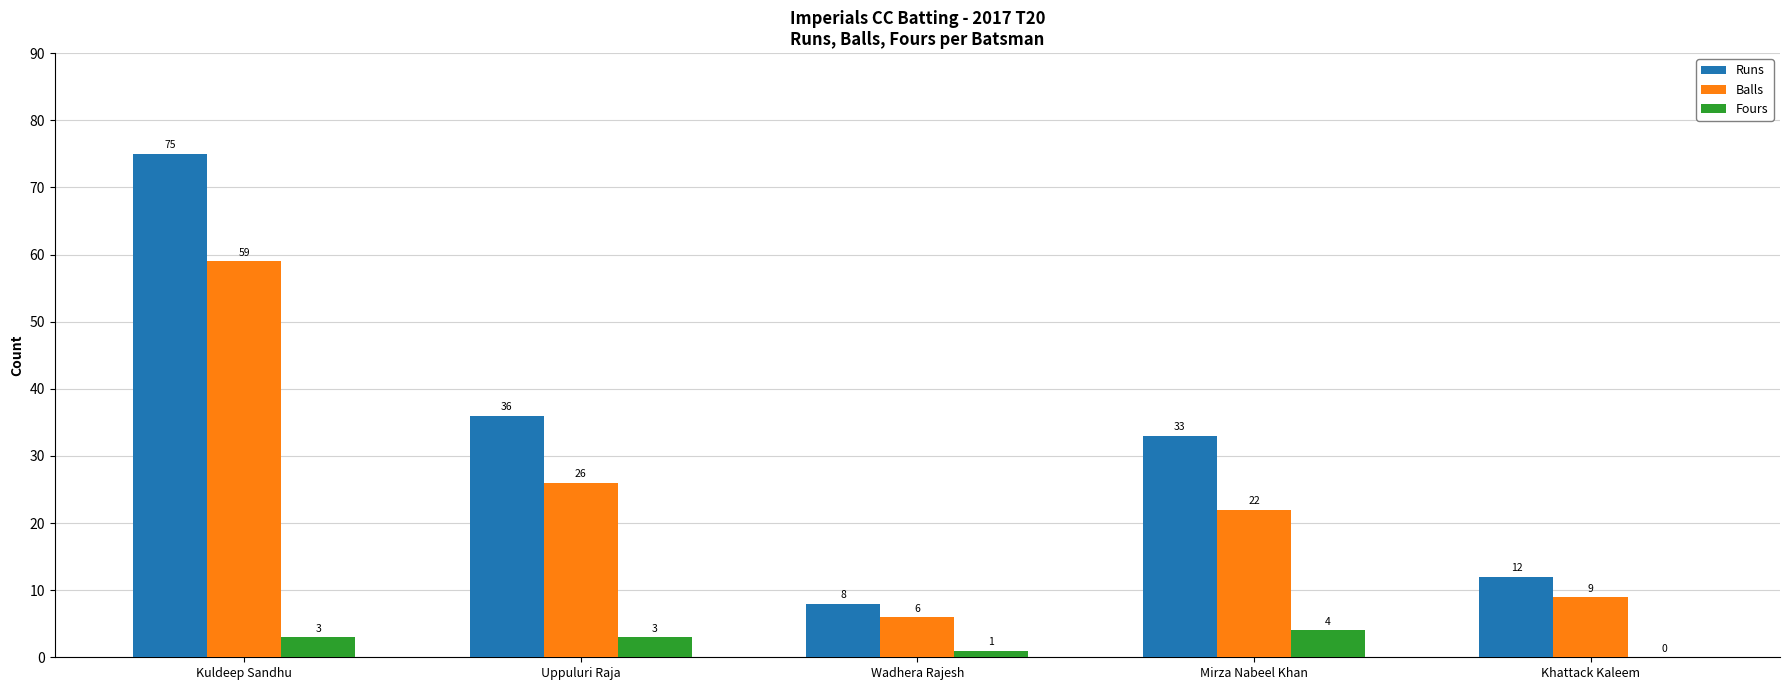

What is the average value of the Balls series?

24